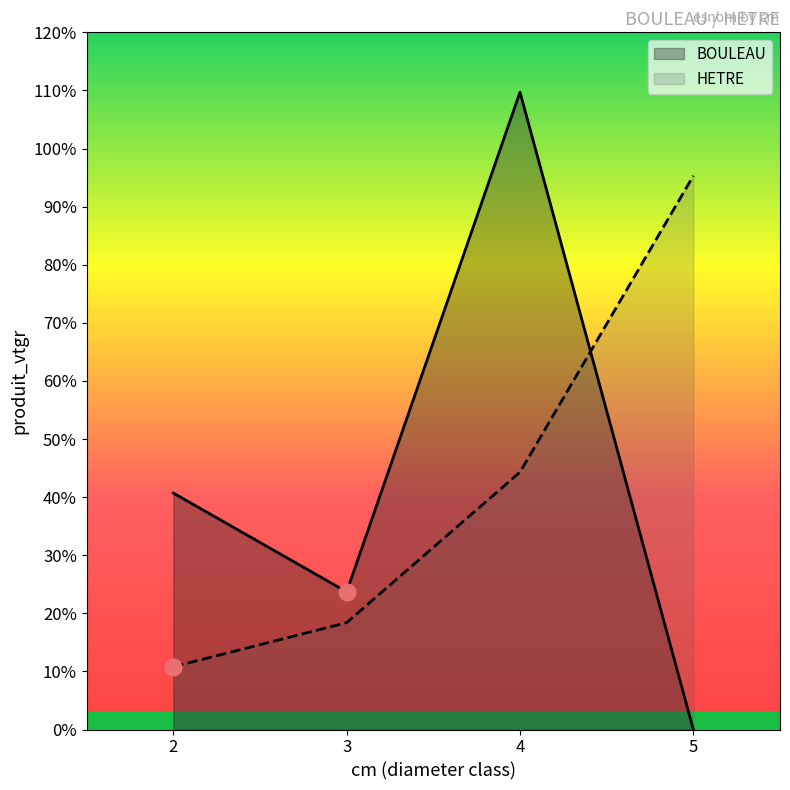

True or false: there are more than 2 points higher than both neighbors.

False